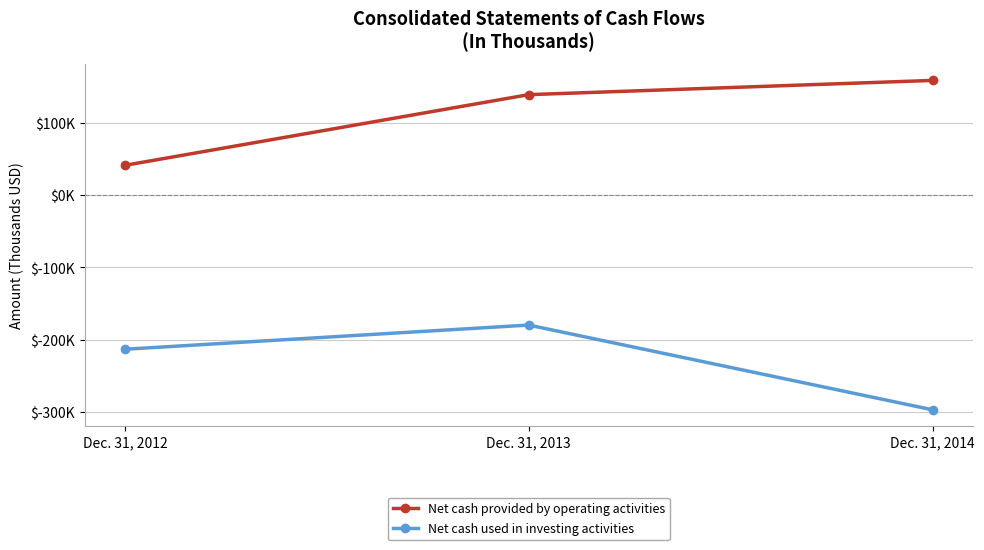

What are all the series names shown in the legend?

Net cash provided by operating activities, Net cash used in investing activities